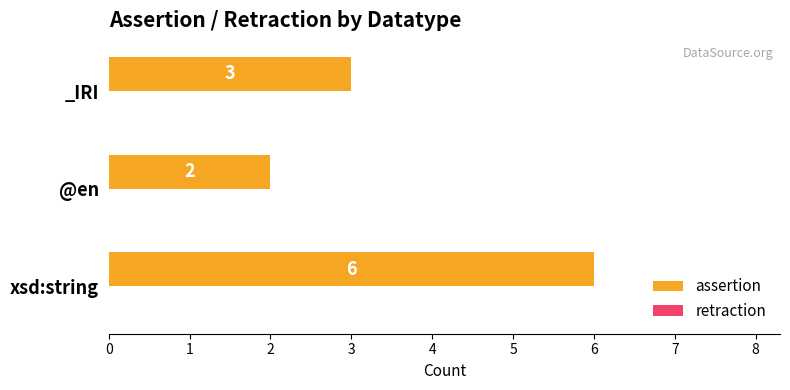

Rank the categories by value from lowest to highest.

@en, _IRI, xsd:string